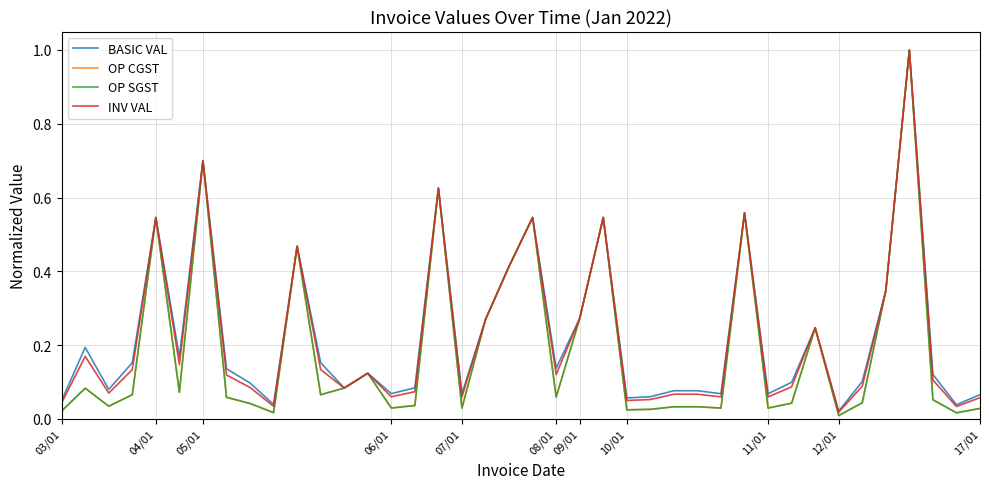

Does the chart display data point markers on the line(s)?

No